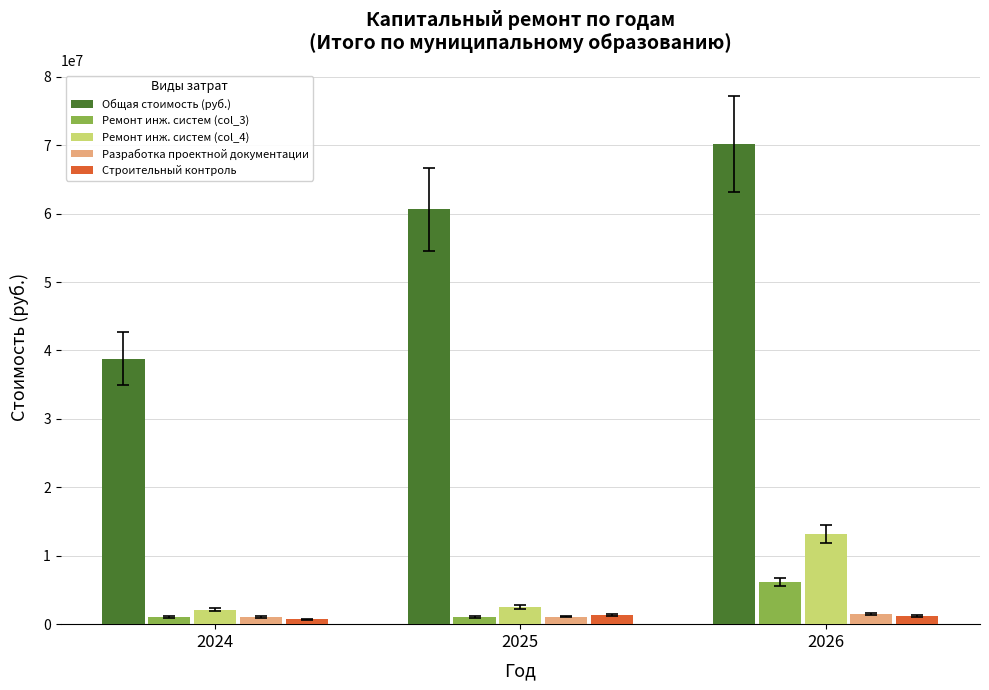

Between 2024 and 2026, which series saw the biggest shift?

Общая стоимость (руб.)